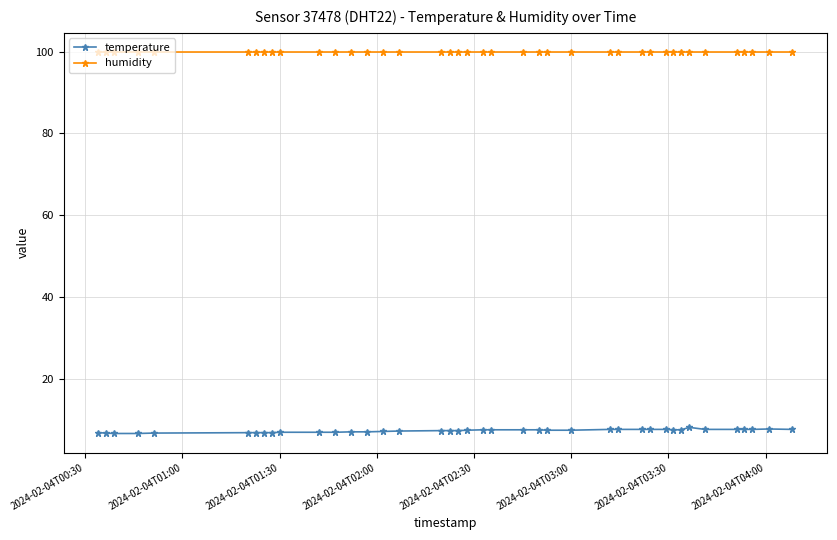

What is the maximum value for humidity?

99.9